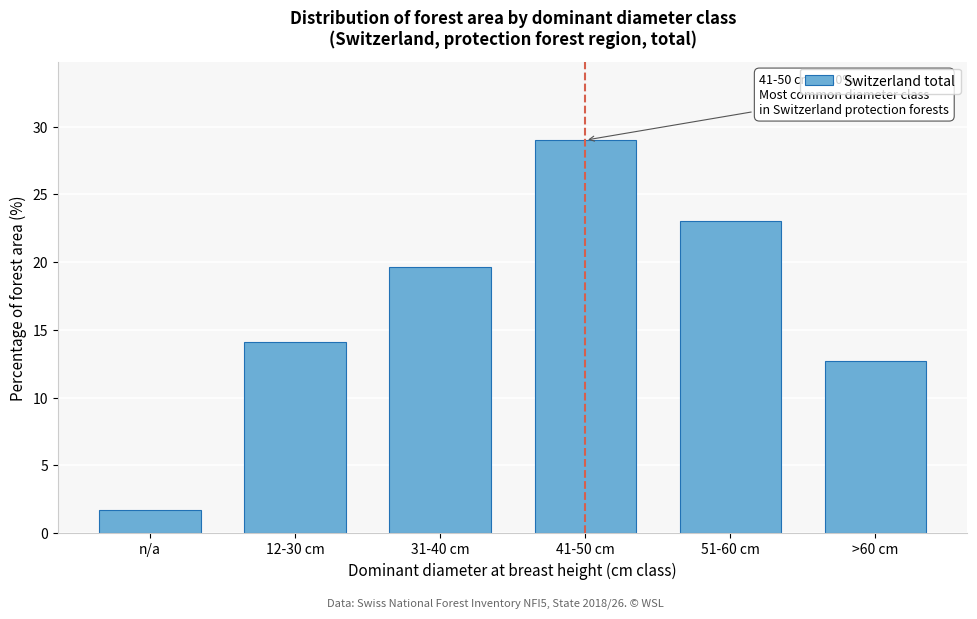

Reading left to right, transcribe all the data shown in this chart.

1.7	14.1	19.6	29.0	23.0	12.7